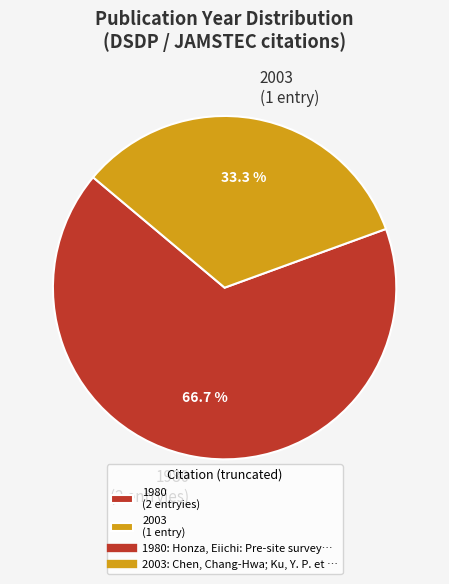

To the nearest percent, what is the average slice percentage?

50%